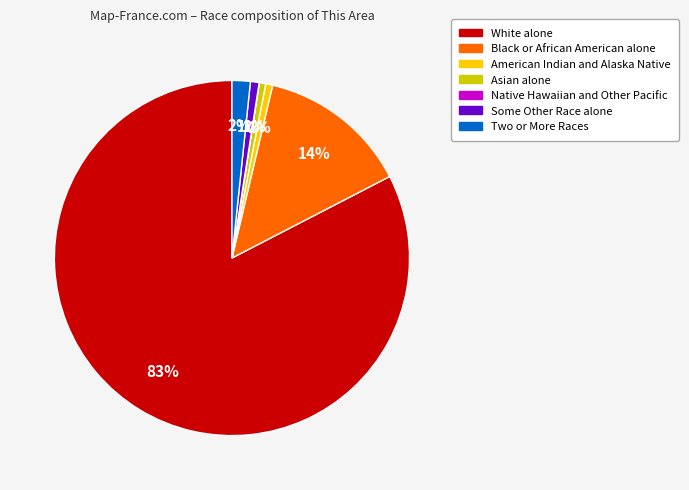

Which has a higher value, White alone or Two or More Races?

White alone